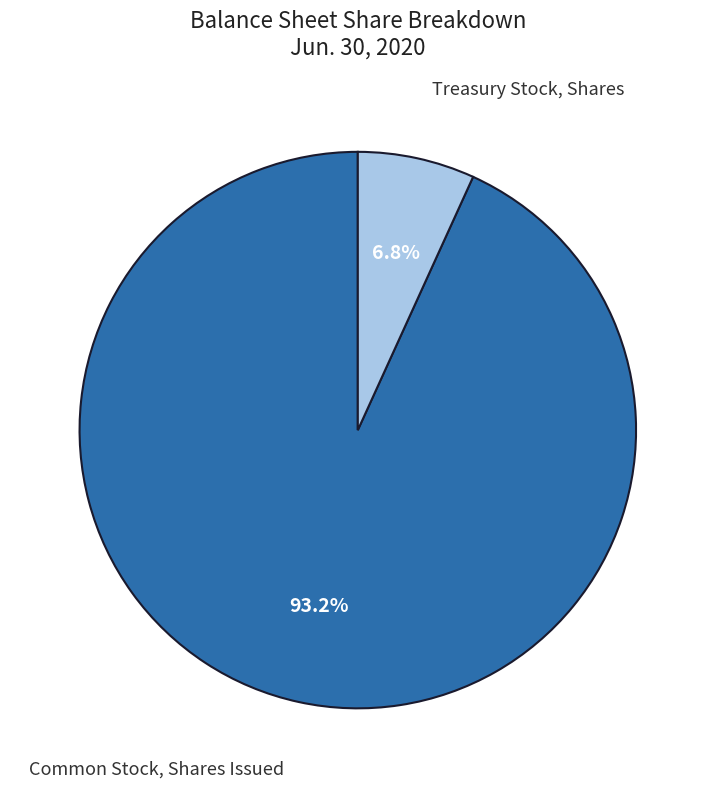

Is there a majority slice in this chart?

Yes